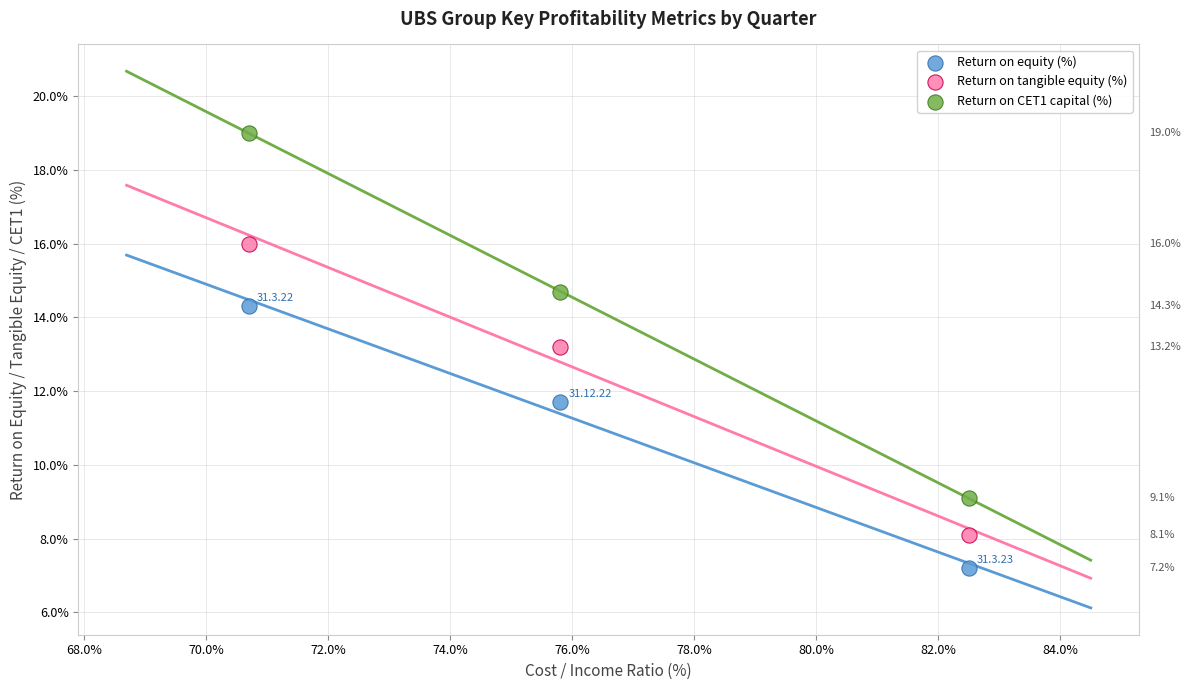

Across all data points, what is the average Y value?

12.6